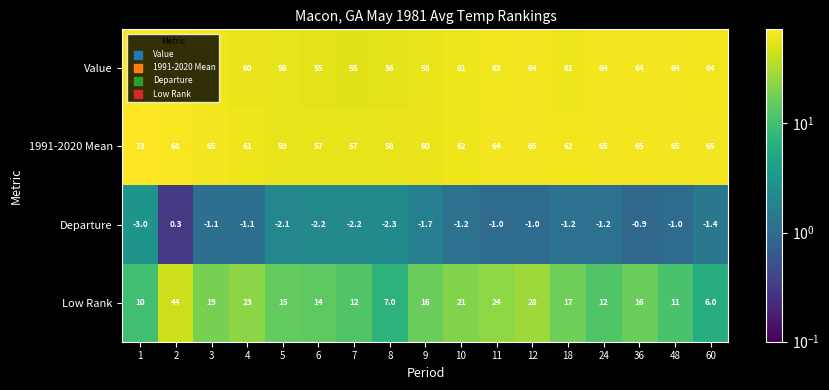

Count the number of categories in the chart.

17